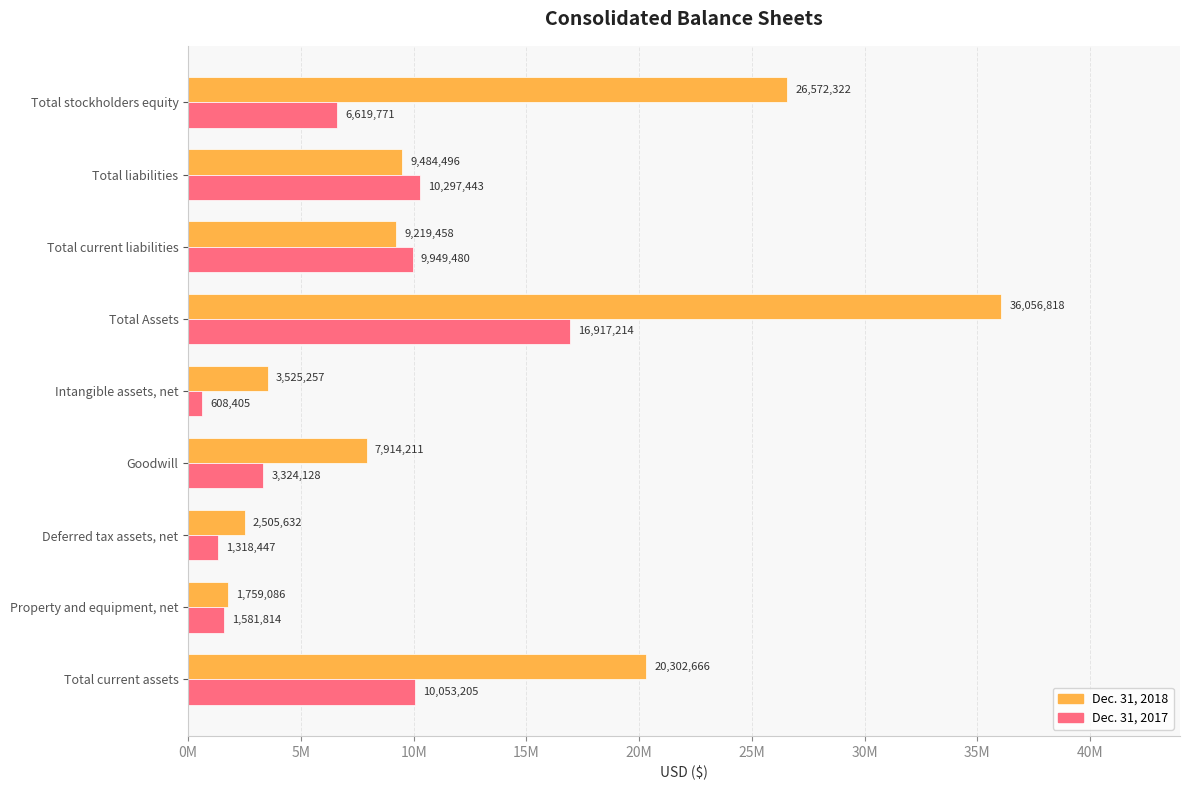

What are all the series names shown in the legend?

Dec. 31, 2018, Dec. 31, 2017